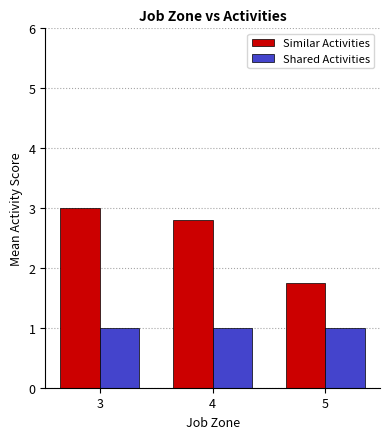

What is the total value across all series at 3?

4.0